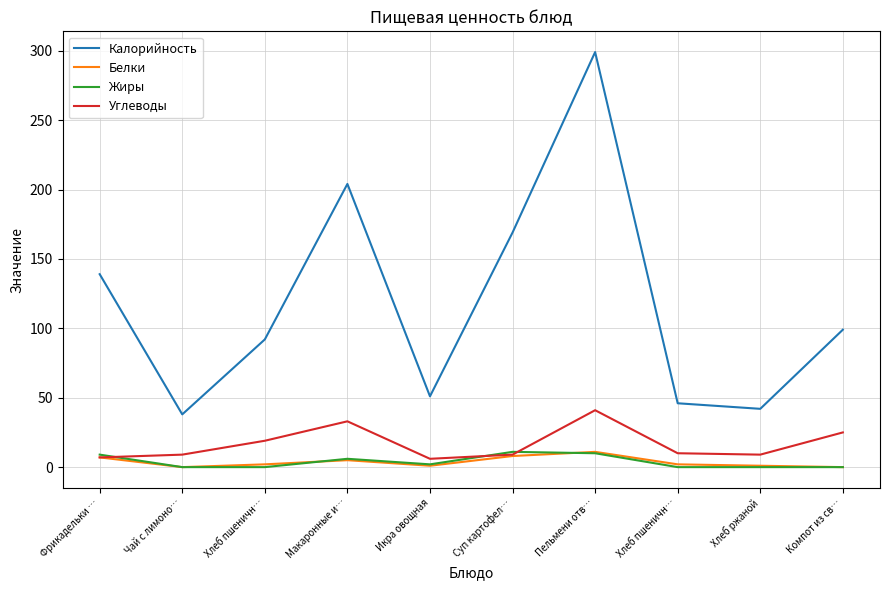

Does the chart display data point markers on the line(s)?

No